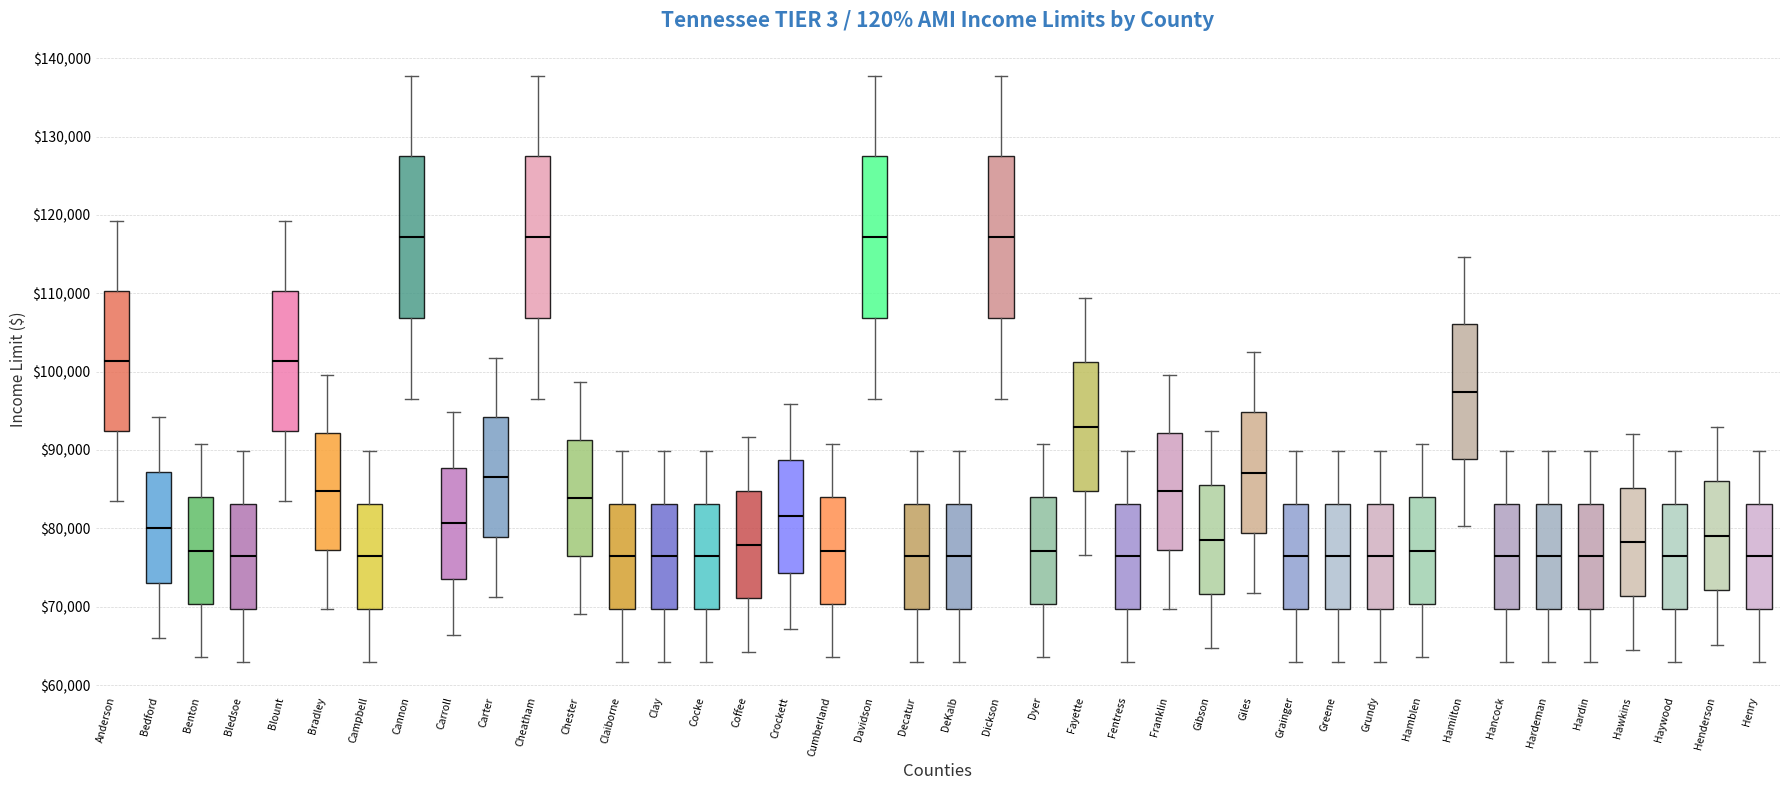

Reading left to right, transcribe this box plot: for each box, give where its median line is, the range the box spans, and where its two whiskers end, as read against the y-axis. The values are not printed on the chart, so give them approximately, as read against the axis.

Anderson: median 101000, box 92000 to 110000, whiskers 83000 to 119000
Bedford: median 80000, box 73000 to 87000, whiskers 66000 to 94000
Benton: median 77000, box 70000 to 84000, whiskers 64000 to 91000
Bledsoe: median 76000, box 70000 to 83000, whiskers 63000 to 90000
Blount: median 101000, box 92000 to 110000, whiskers 83000 to 119000
Bradley: median 85000, box 77000 to 92000, whiskers 70000 to 100000
Campbell: median 76000, box 70000 to 83000, whiskers 63000 to 90000
Cannon: median 117000, box 107000 to 127000, whiskers 96000 to 138000
Carroll: median 81000, box 74000 to 88000, whiskers 66000 to 95000
Carter: median 87000, box 79000 to 94000, whiskers 71000 to 102000
Cheatham: median 117000, box 107000 to 127000, whiskers 96000 to 138000
Chester: median 84000, box 76000 to 91000, whiskers 69000 to 99000
Claiborne: median 76000, box 70000 to 83000, whiskers 63000 to 90000
Clay: median 76000, box 70000 to 83000, whiskers 63000 to 90000
Cocke: median 76000, box 70000 to 83000, whiskers 63000 to 90000
Coffee: median 78000, box 71000 to 85000, whiskers 64000 to 92000
Crockett: median 82000, box 74000 to 89000, whiskers 67000 to 96000
Cumberland: median 77000, box 70000 to 84000, whiskers 64000 to 91000
Davidson: median 117000, box 107000 to 127000, whiskers 96000 to 138000
Decatur: median 76000, box 70000 to 83000, whiskers 63000 to 90000
DeKalb: median 76000, box 70000 to 83000, whiskers 63000 to 90000
Dickson: median 117000, box 107000 to 127000, whiskers 96000 to 138000
Dyer: median 77000, box 70000 to 84000, whiskers 64000 to 91000
Fayette: median 93000, box 85000 to 101000, whiskers 77000 to 109000
Fentress: median 76000, box 70000 to 83000, whiskers 63000 to 90000
Franklin: median 85000, box 77000 to 92000, whiskers 70000 to 100000
Gibson: median 79000, box 72000 to 85000, whiskers 65000 to 92000
Giles: median 87000, box 79000 to 95000, whiskers 72000 to 102000
Grainger: median 76000, box 70000 to 83000, whiskers 63000 to 90000
Greene: median 76000, box 70000 to 83000, whiskers 63000 to 90000
Grundy: median 76000, box 70000 to 83000, whiskers 63000 to 90000
Hamblen: median 77000, box 70000 to 84000, whiskers 64000 to 91000
Hamilton: median 97000, box 89000 to 106000, whiskers 80000 to 115000
Hancock: median 76000, box 70000 to 83000, whiskers 63000 to 90000
Hardeman: median 76000, box 70000 to 83000, whiskers 63000 to 90000
Hardin: median 76000, box 70000 to 83000, whiskers 63000 to 90000
Hawkins: median 78000, box 71000 to 85000, whiskers 64000 to 92000
Haywood: median 76000, box 70000 to 83000, whiskers 63000 to 90000
Henderson: median 79000, box 72000 to 86000, whiskers 65000 to 93000
Henry: median 76000, box 70000 to 83000, whiskers 63000 to 90000